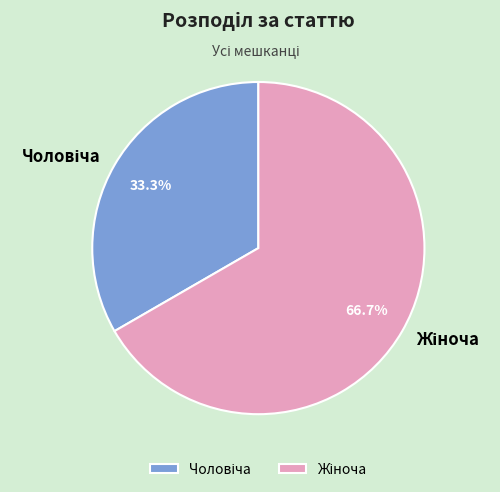

Does any single category account for the majority?

Yes